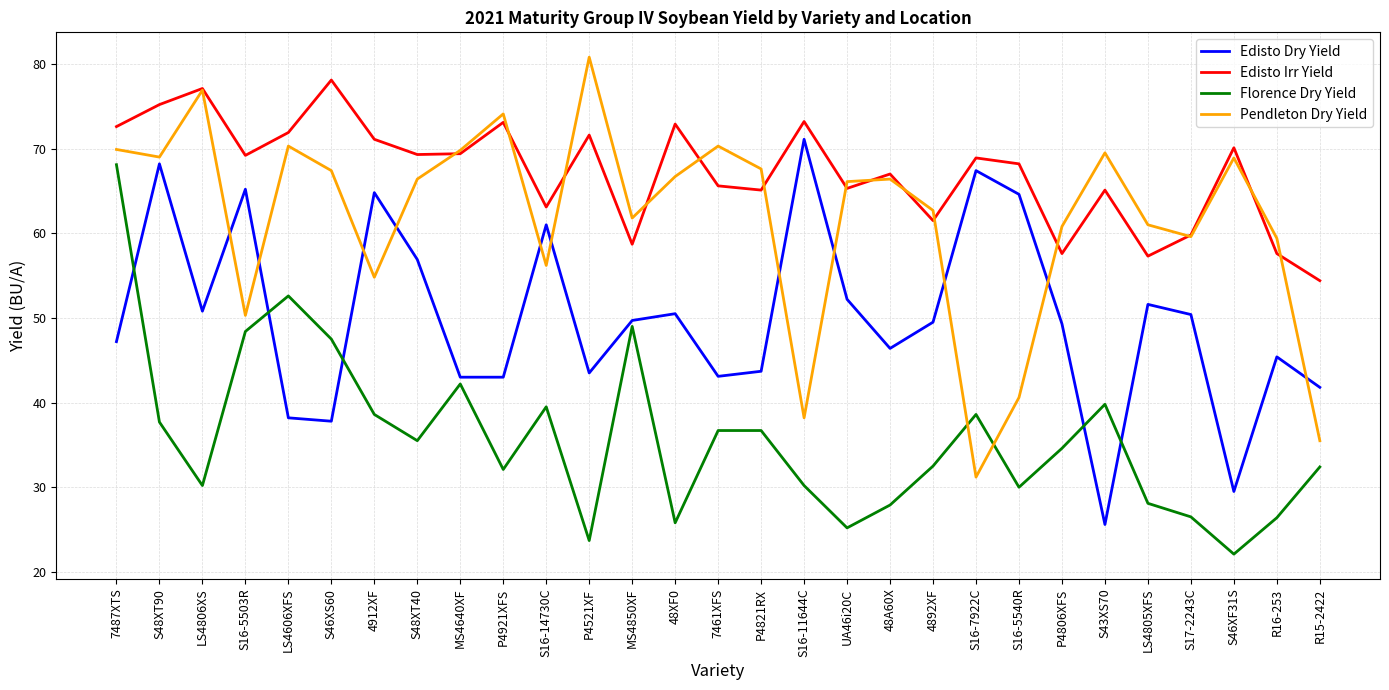

What is the sum of all Edisto Dry Yield values?

1451.4